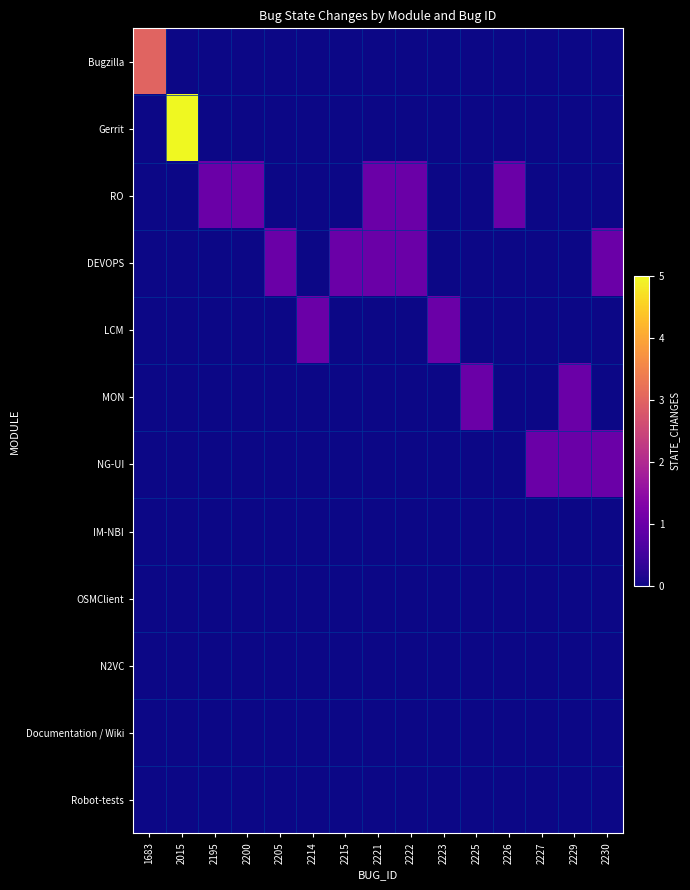

Reading left to right, transcribe all the data shown in this chart.

Bugzilla: 1683=3	2015=0	2195=0	2200=0	2205=0	2214=0	2215=0	2221=0	2222=0	2223=0	2225=0	2226=0	2227=0	2229=0	2230=0
Gerrit: 1683=0	2015=5	2195=0	2200=0	2205=0	2214=0	2215=0	2221=0	2222=0	2223=0	2225=0	2226=0	2227=0	2229=0	2230=0
RO: 1683=0	2015=0	2195=1	2200=1	2205=0	2214=0	2215=0	2221=1	2222=1	2223=0	2225=0	2226=1	2227=0	2229=0	2230=0
DEVOPS: 1683=0	2015=0	2195=0	2200=0	2205=1	2214=0	2215=1	2221=1	2222=1	2223=0	2225=0	2226=0	2227=0	2229=0	2230=1
LCM: 1683=0	2015=0	2195=0	2200=0	2205=0	2214=1	2215=0	2221=0	2222=0	2223=1	2225=0	2226=0	2227=0	2229=0	2230=0
MON: 1683=0	2015=0	2195=0	2200=0	2205=0	2214=0	2215=0	2221=0	2222=0	2223=0	2225=1	2226=0	2227=0	2229=1	2230=0
NG-UI: 1683=0	2015=0	2195=0	2200=0	2205=0	2214=0	2215=0	2221=0	2222=0	2223=0	2225=0	2226=0	2227=1	2229=1	2230=1
IM-NBI: 1683=0	2015=0	2195=0	2200=0	2205=0	2214=0	2215=0	2221=0	2222=0	2223=0	2225=0	2226=0	2227=0	2229=0	2230=0
OSMClient: 1683=0	2015=0	2195=0	2200=0	2205=0	2214=0	2215=0	2221=0	2222=0	2223=0	2225=0	2226=0	2227=0	2229=0	2230=0
N2VC: 1683=0	2015=0	2195=0	2200=0	2205=0	2214=0	2215=0	2221=0	2222=0	2223=0	2225=0	2226=0	2227=0	2229=0	2230=0
Documentation / Wiki: 1683=0	2015=0	2195=0	2200=0	2205=0	2214=0	2215=0	2221=0	2222=0	2223=0	2225=0	2226=0	2227=0	2229=0	2230=0
Robot-tests: 1683=0	2015=0	2195=0	2200=0	2205=0	2214=0	2215=0	2221=0	2222=0	2223=0	2225=0	2226=0	2227=0	2229=0	2230=0